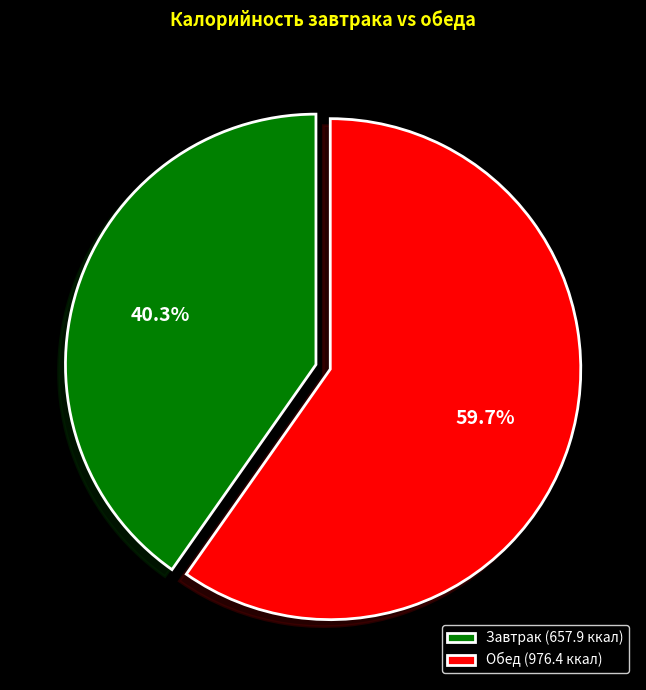

Approximately how many times larger is the value at Обед (976.4 ккал) compared to Завтрак (657.9 ккал)?

1.5